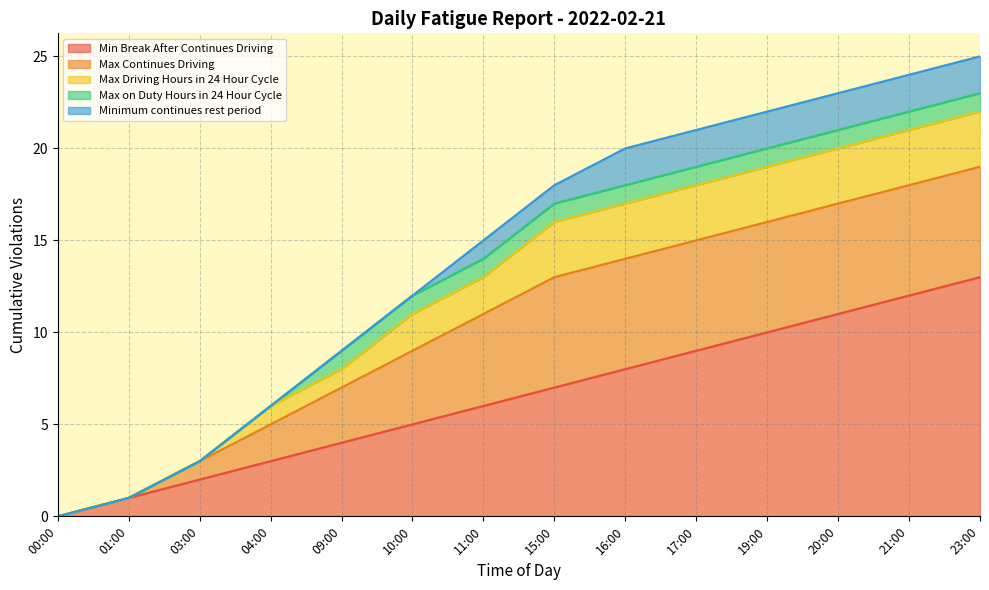

How many values in the Max Continues Driving series are below 6?

7